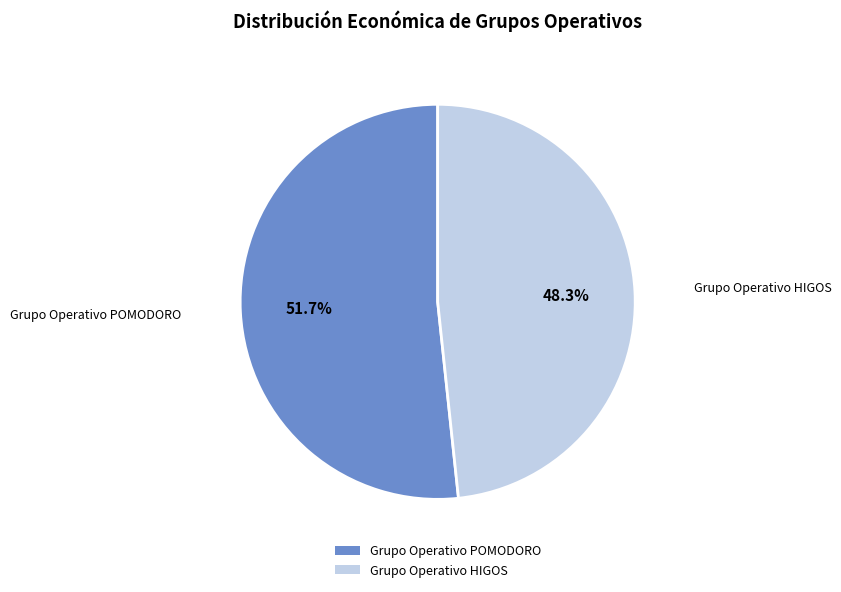

What percentage is the Grupo Operativo HIGOS slice, to the nearest percent?

48%